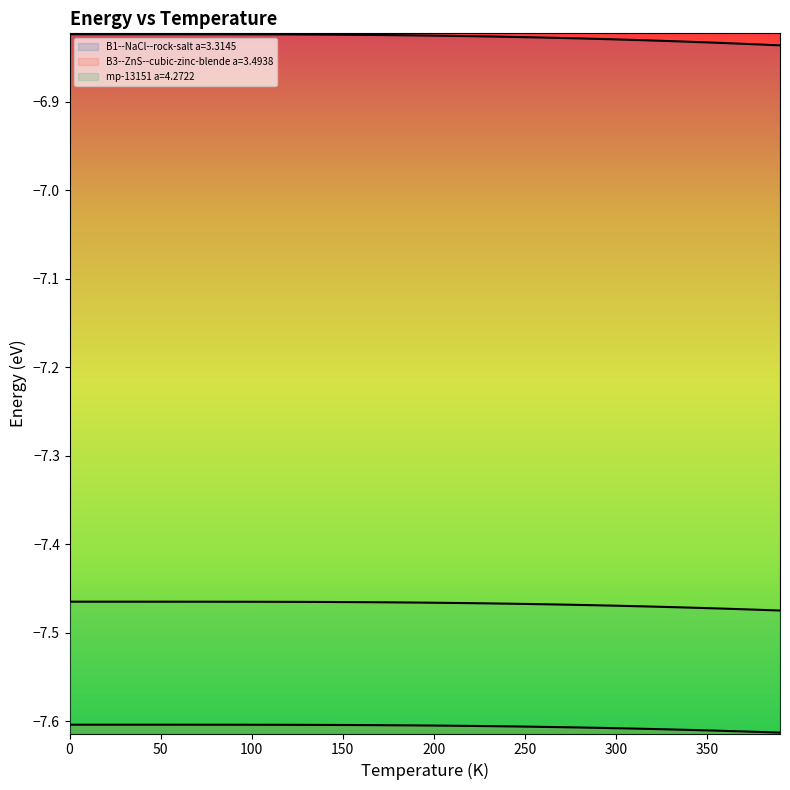

What is the spread (max minus min) of values at 330?

0.8